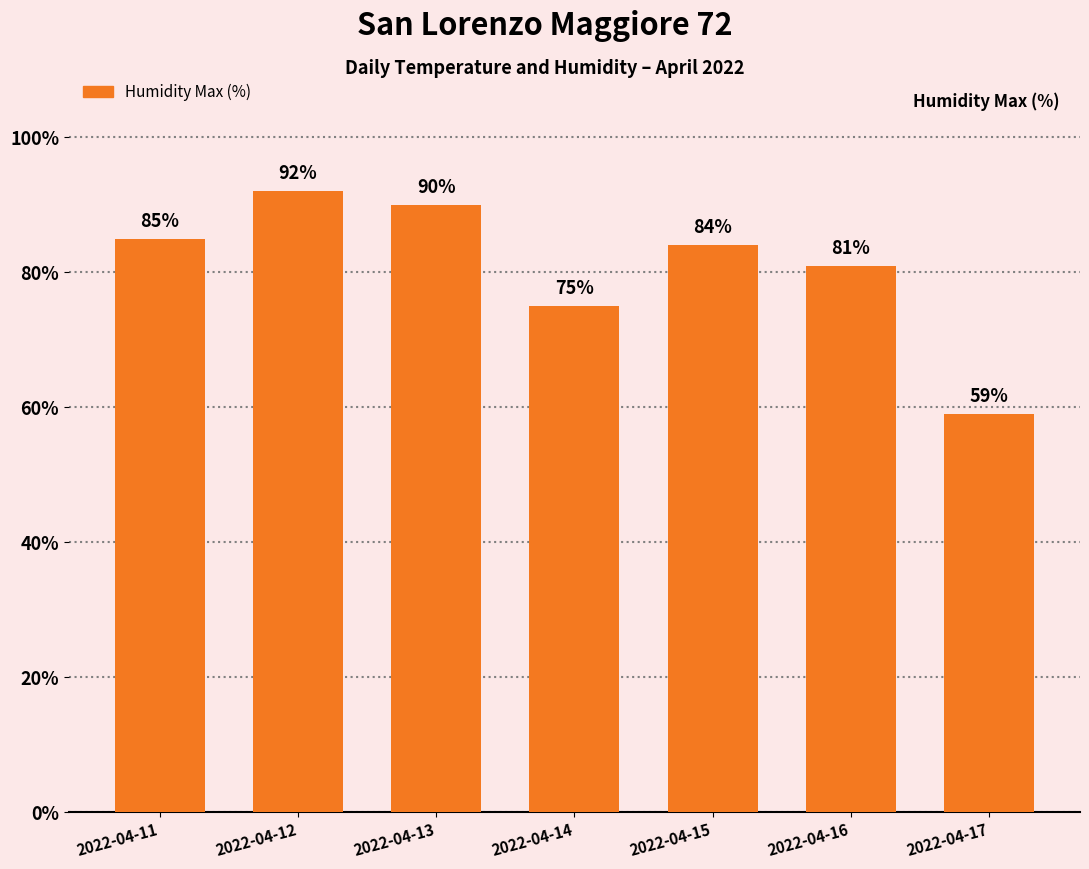

What is the average value?

81